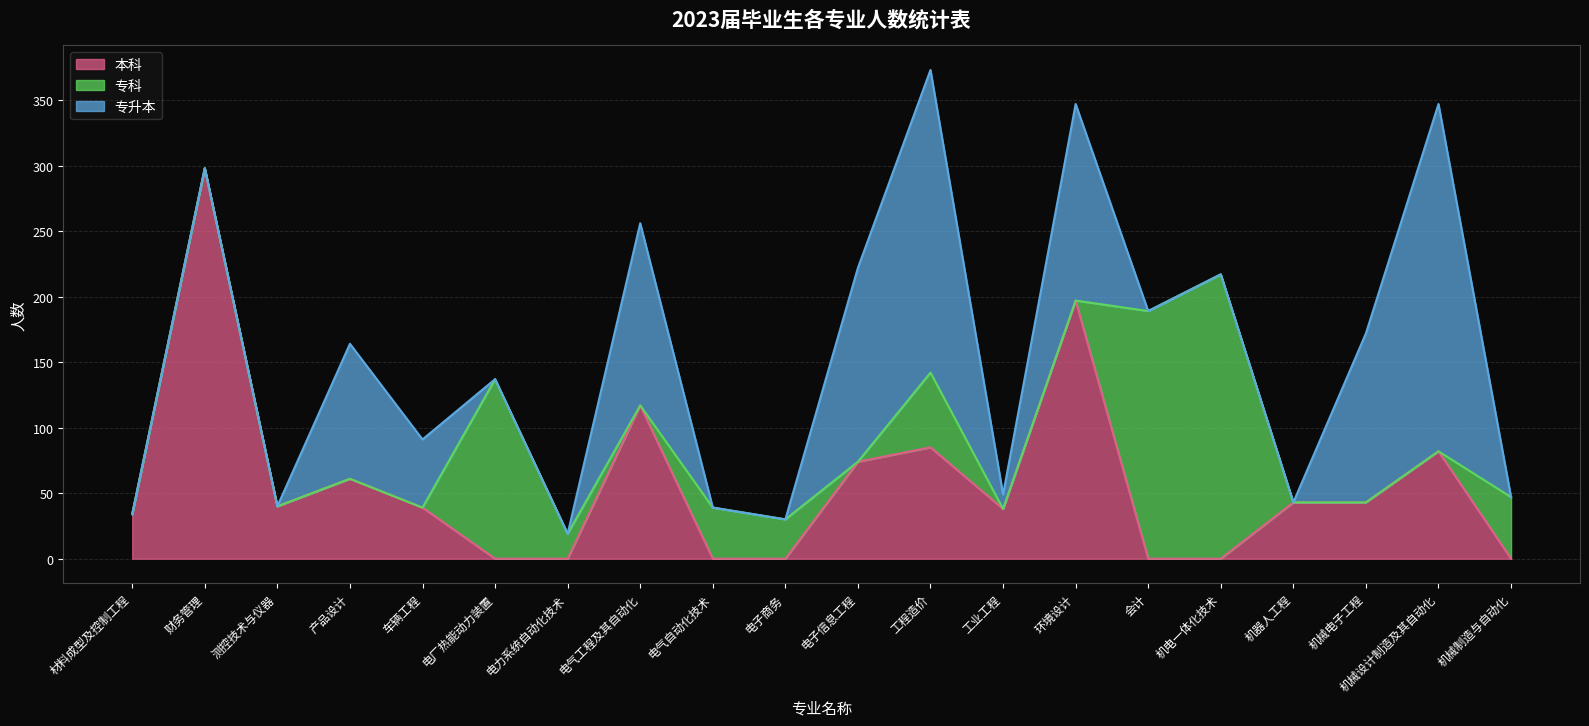

The 本科 series shows 20 at 工业工程. True or false?

False